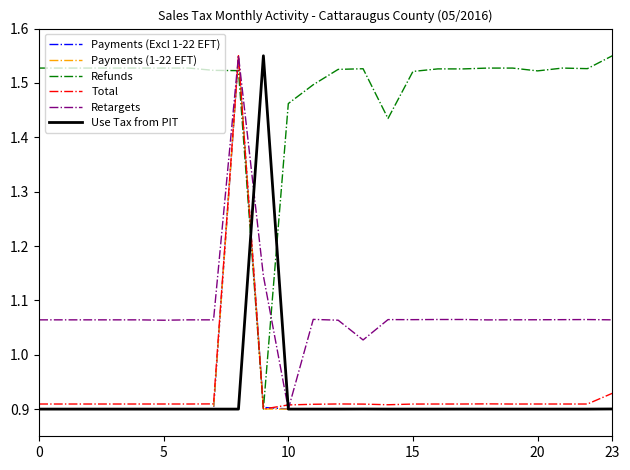

Which series has the largest total across all categories?

Refunds